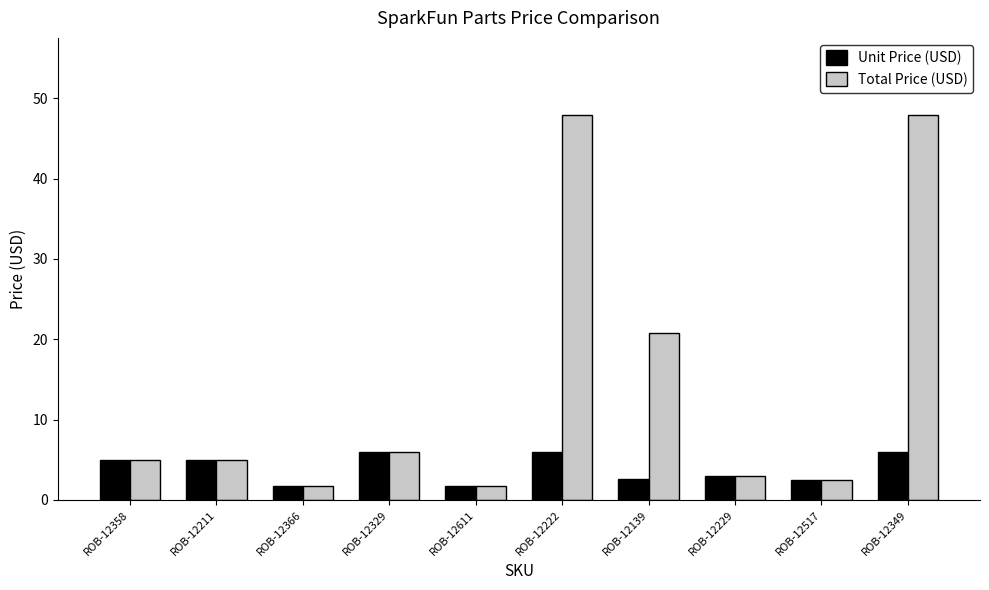

Where does the Total Price (USD) series first go above 4?

ROB-12358